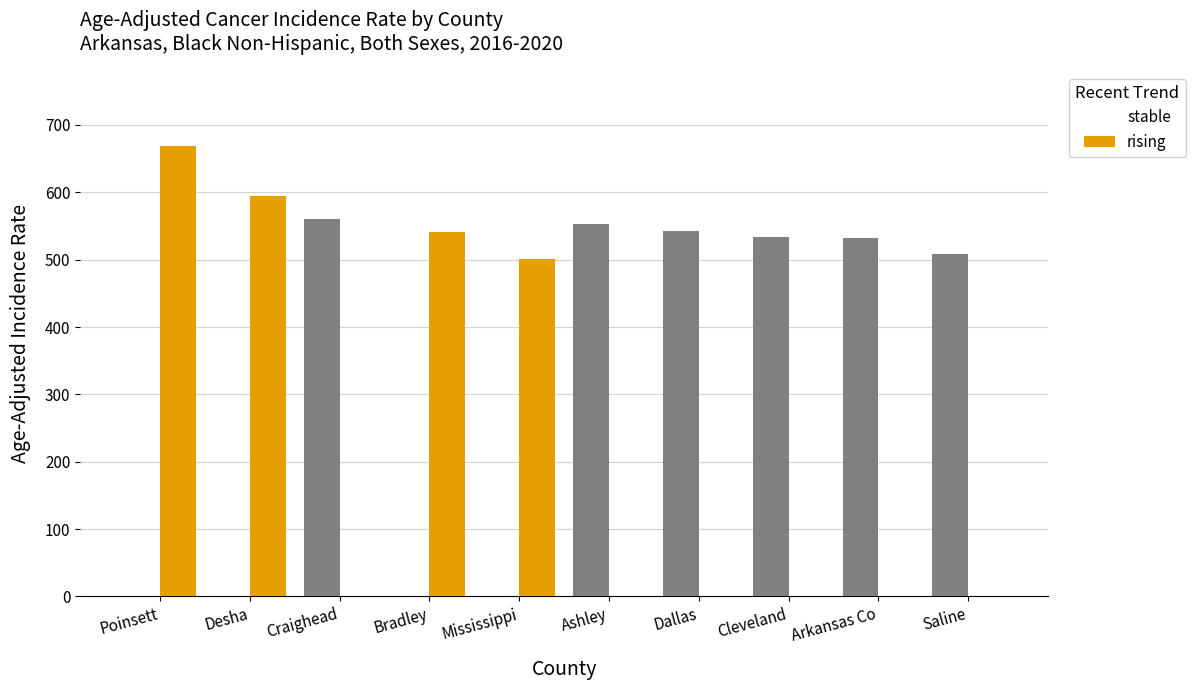

What is the total value across all series at Arkansas Co?

531.8